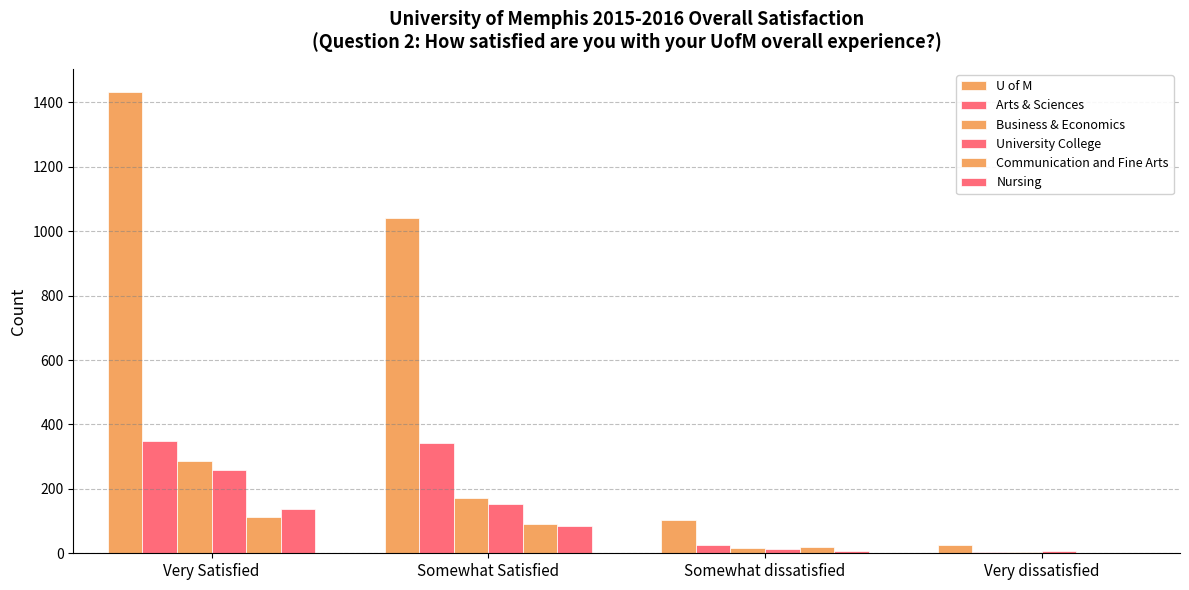

Count the number of data series in this chart.

6